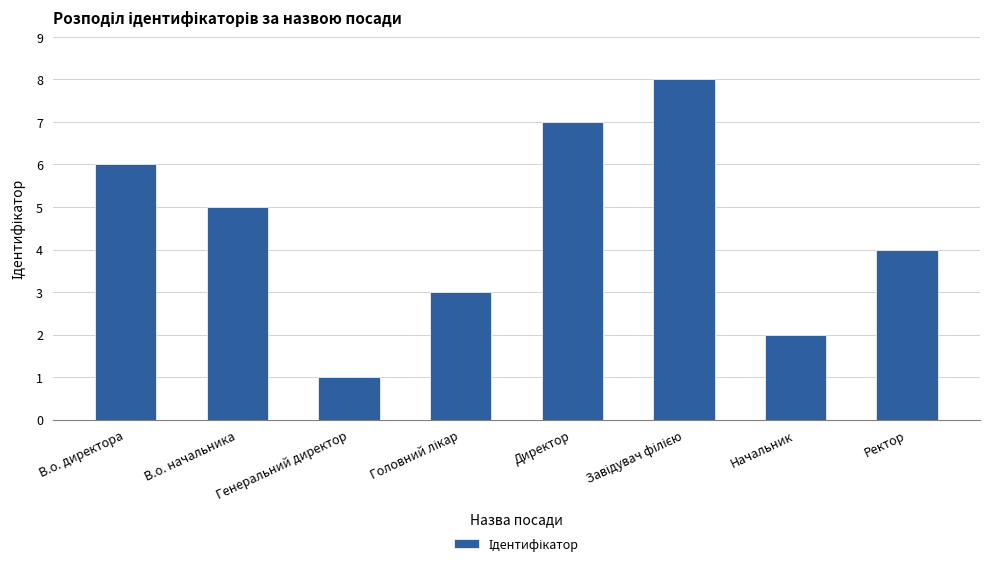

How many values are below 5?

4